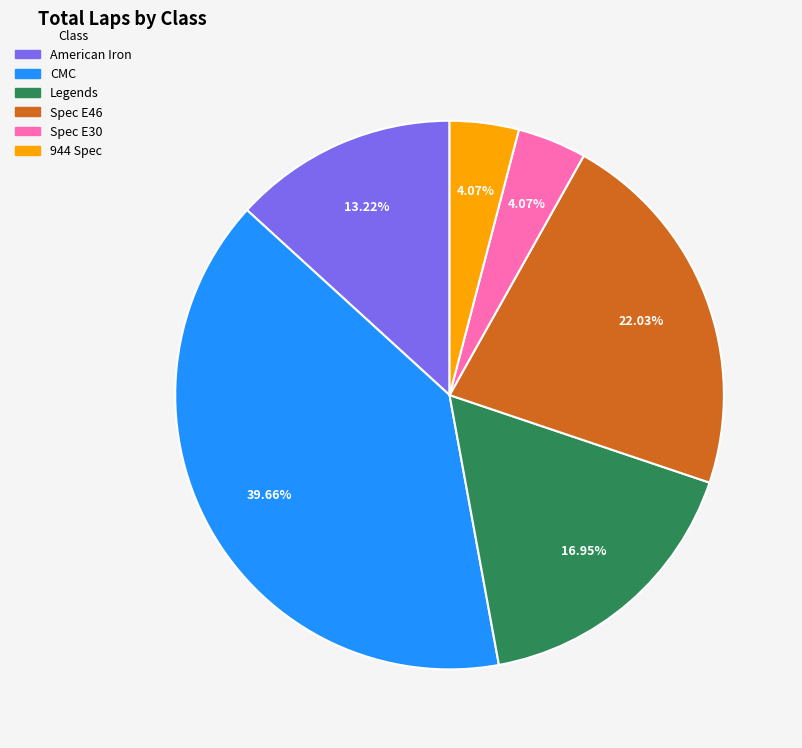

What percentage is NOT represented by Spec E46?

78.0%